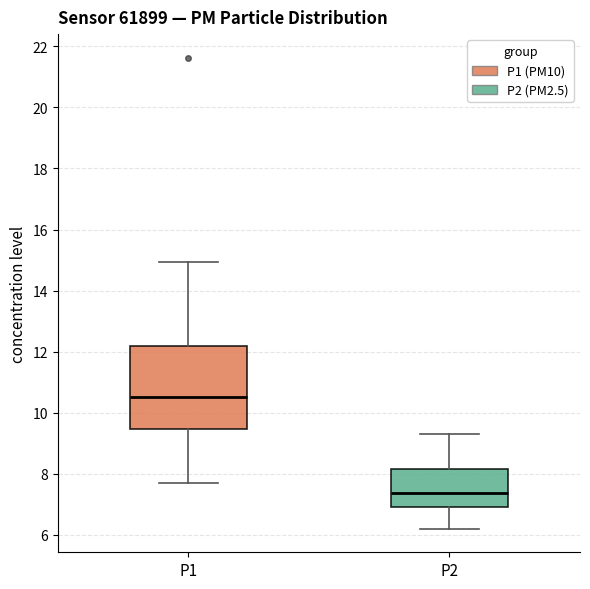

Where does the lower whisker of the box for P1 end on the y-axis? The values are not printed on the chart, so give them approximately, as read against the axis.

7.8